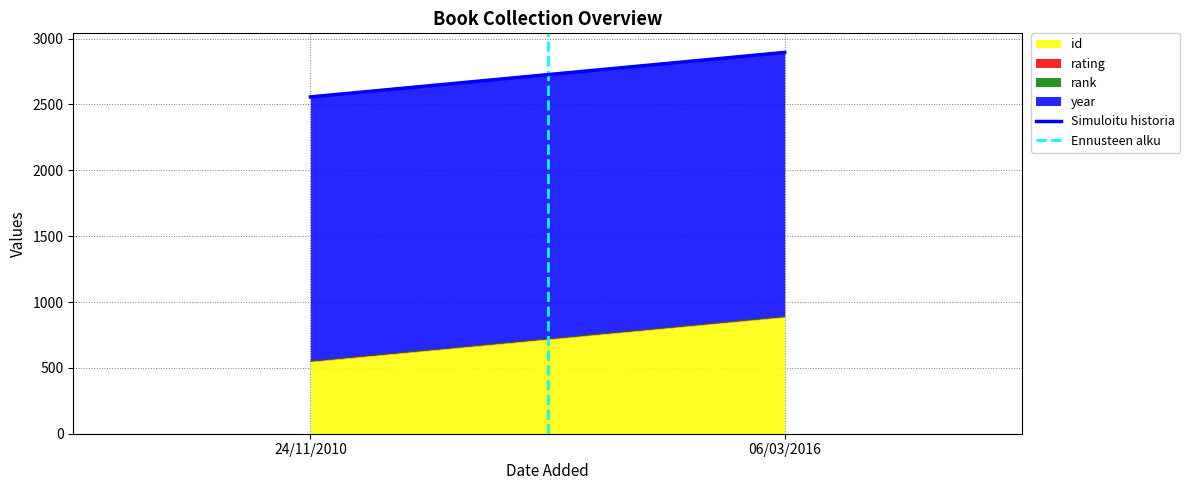

What is the sum of all Simuloitu historia values?

5452